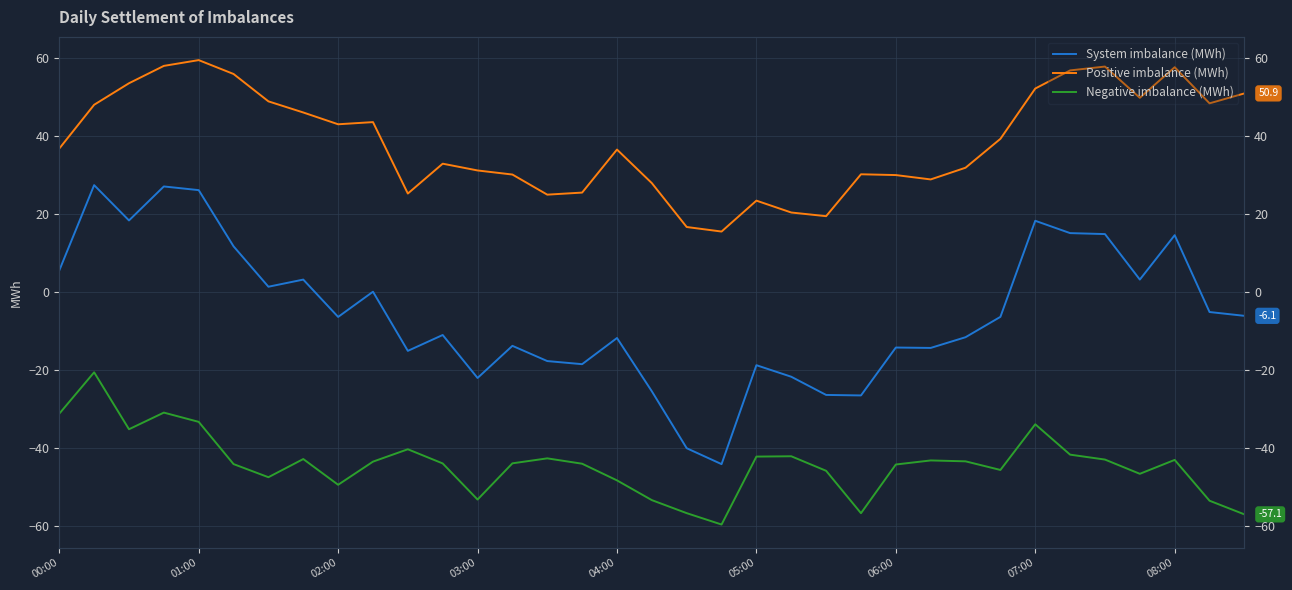

List the series in order of their peak value, highest first.

Positive imbalance (MWh), System imbalance (MWh), Negative imbalance (MWh)